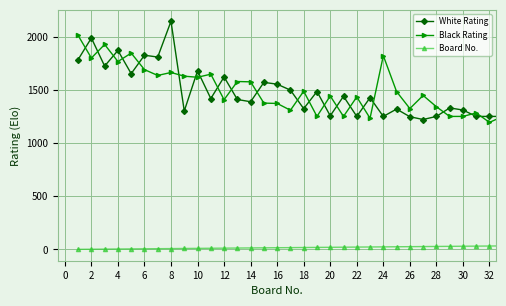

True or false: Black Rating has more than 2 interior local peaks.

True